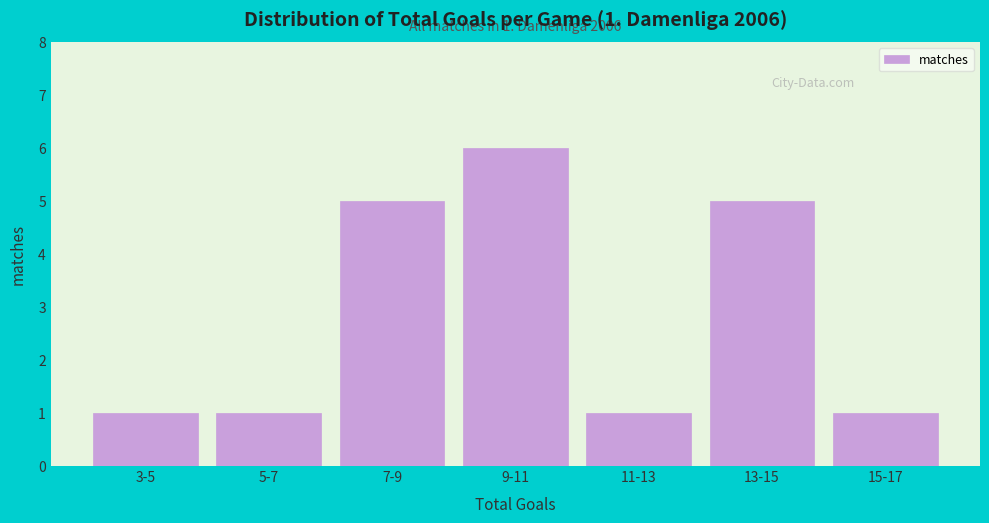

Reading left to right, what are all the values shown in this chart?

3-5=1	5-7=1	7-9=5	9-11=6	11-13=1	13-15=5	15-17=1